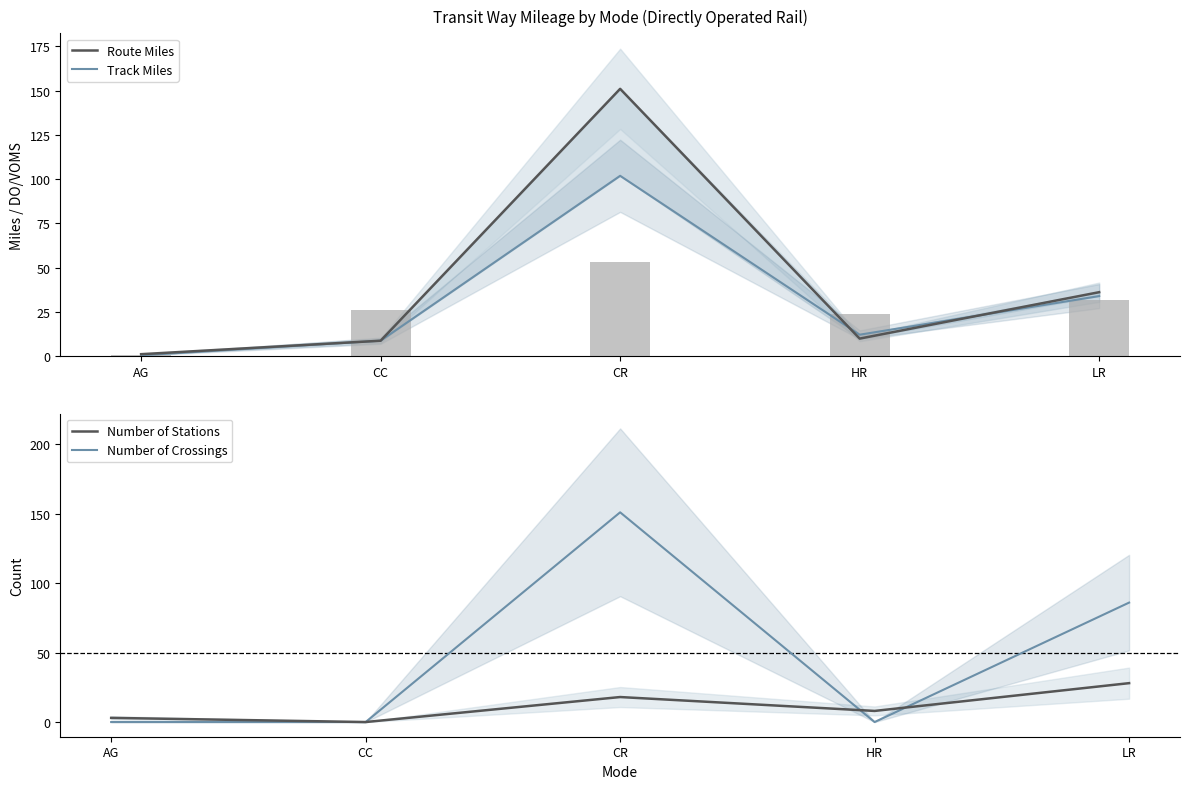

How many bars are there in each group?

4